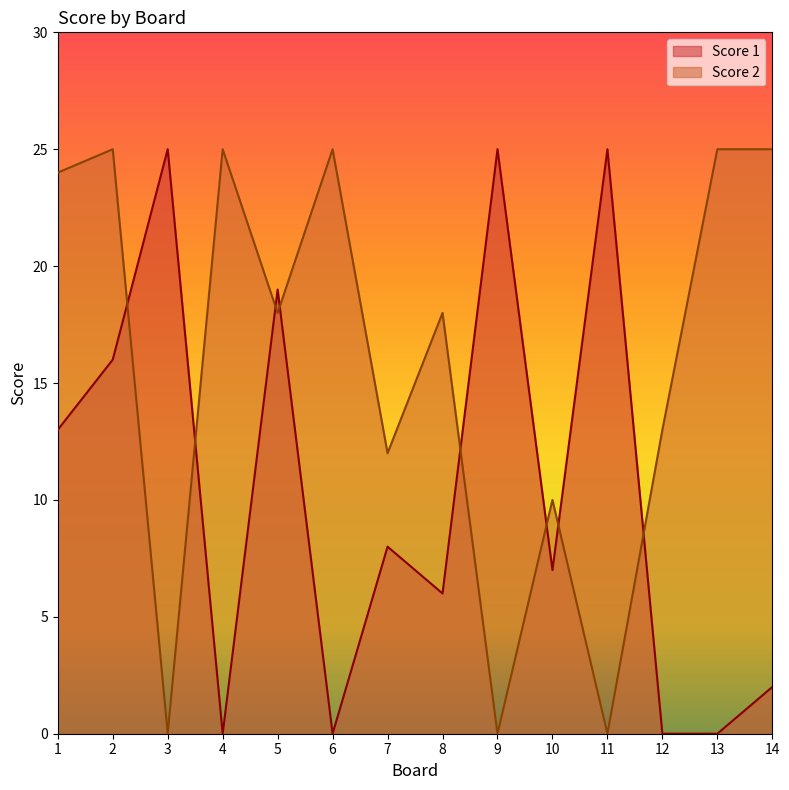

True or false: Score 1 and Score 2 intersect in this chart.

True